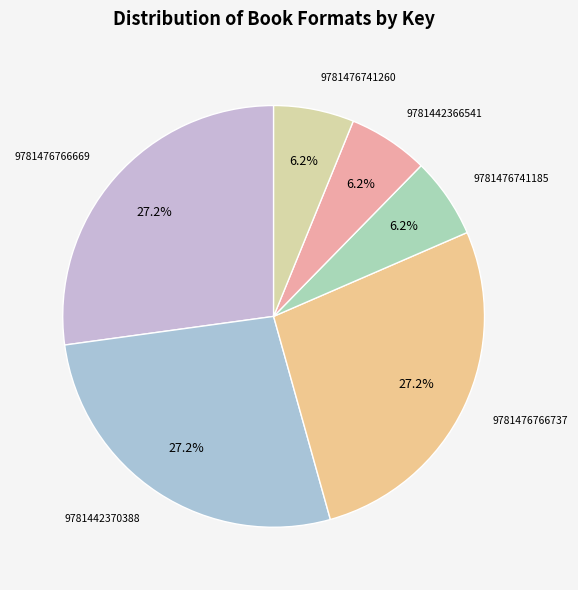

How many slices are in this pie chart?

6